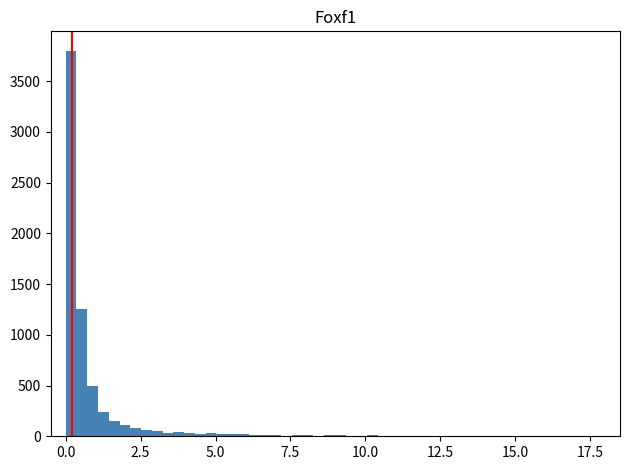

Around what value on the x-axis is the tallest bar? Give the approximate position of its centre, as read against the axis.

0.0